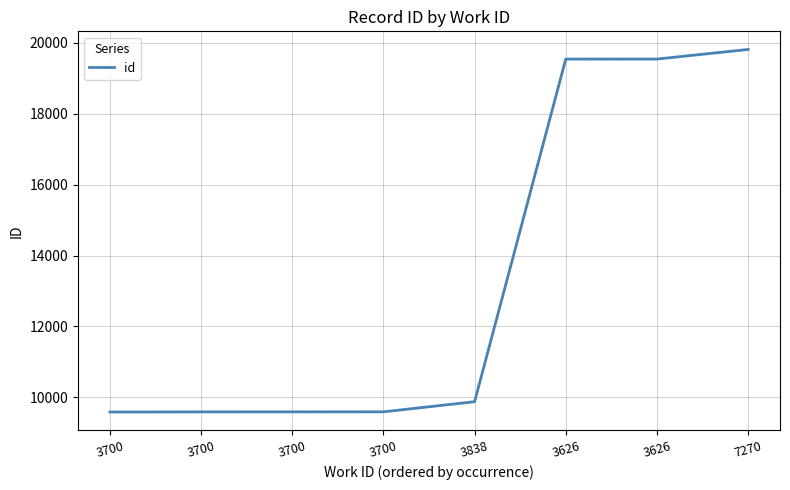

What is the average value?

13390